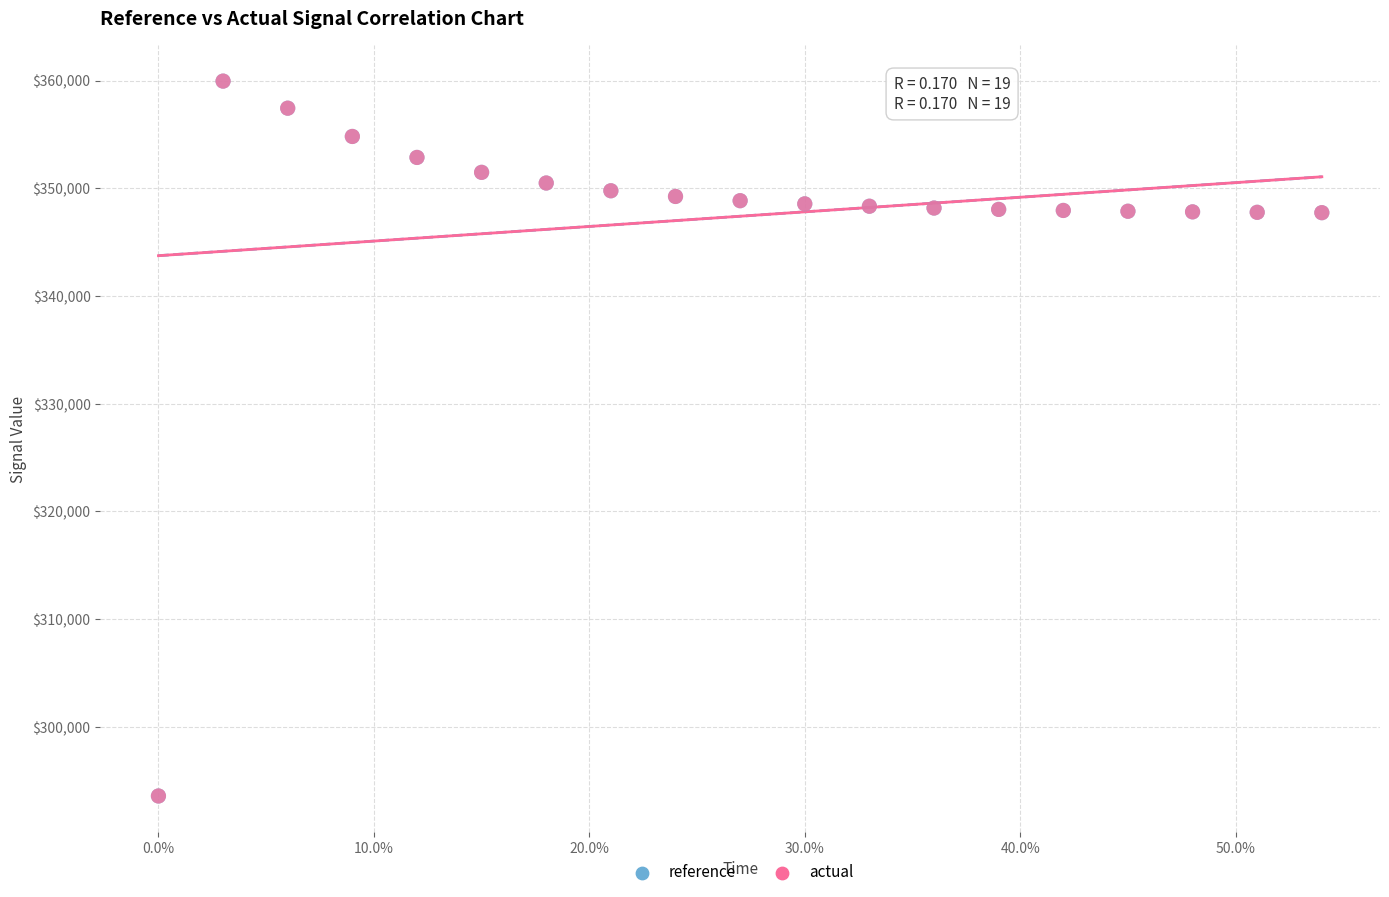

What are all the series names shown in the legend?

reference, actual